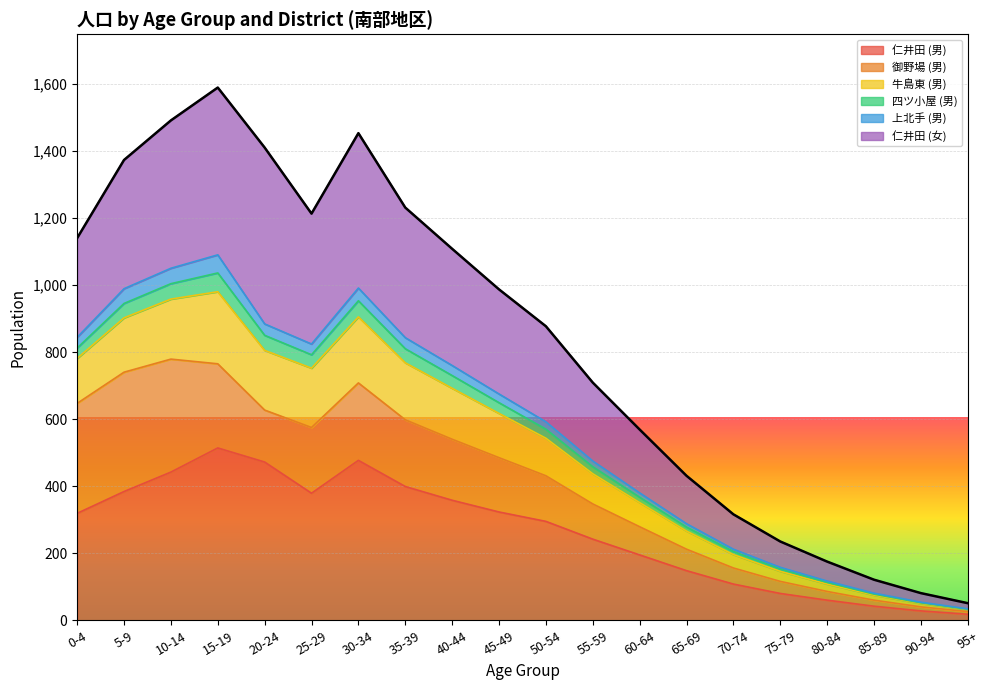

The value of 仁井田 (男) at 55-59 is 242. True or false?

True